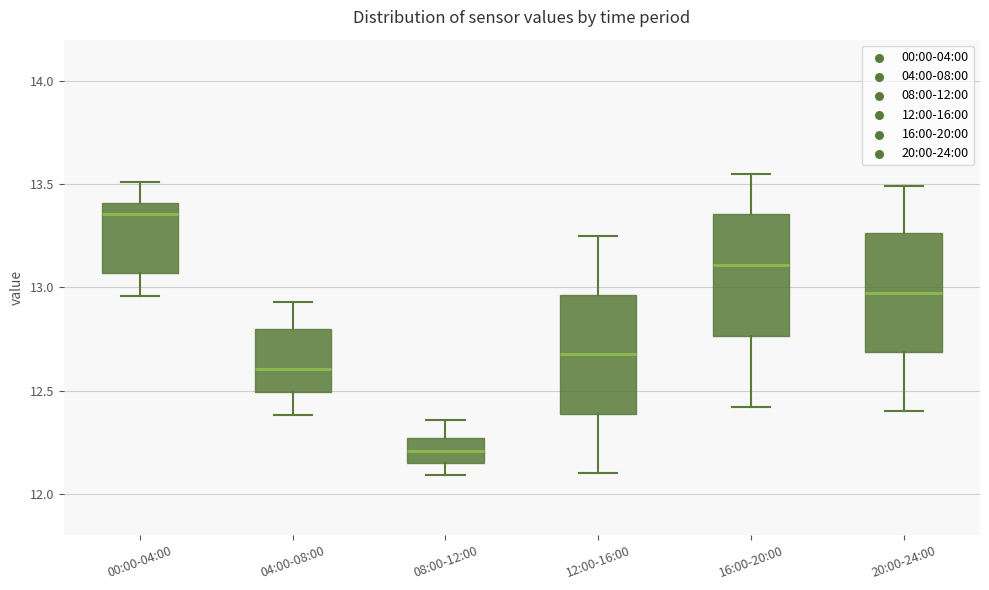

Reading left to right, transcribe this box plot: for each box, give where its median line is, the range the box spans, and where its two whiskers end, as read against the y-axis. The values are not printed on the chart, so give them approximately, as read against the axis.

00:00-04:00: median 13.35, box 13.05 to 13.40, whiskers 12.95 to 13.50
04:00-08:00: median 12.60, box 12.50 to 12.80, whiskers 12.40 to 12.95
08:00-12:00: median 12.20, box 12.15 to 12.25, whiskers 12.10 to 12.35
12:00-16:00: median 12.70, box 12.40 to 12.95, whiskers 12.10 to 13.25
16:00-20:00: median 13.10, box 12.75 to 13.35, whiskers 12.40 to 13.55
20:00-24:00: median 13.00, box 12.70 to 13.25, whiskers 12.40 to 13.50